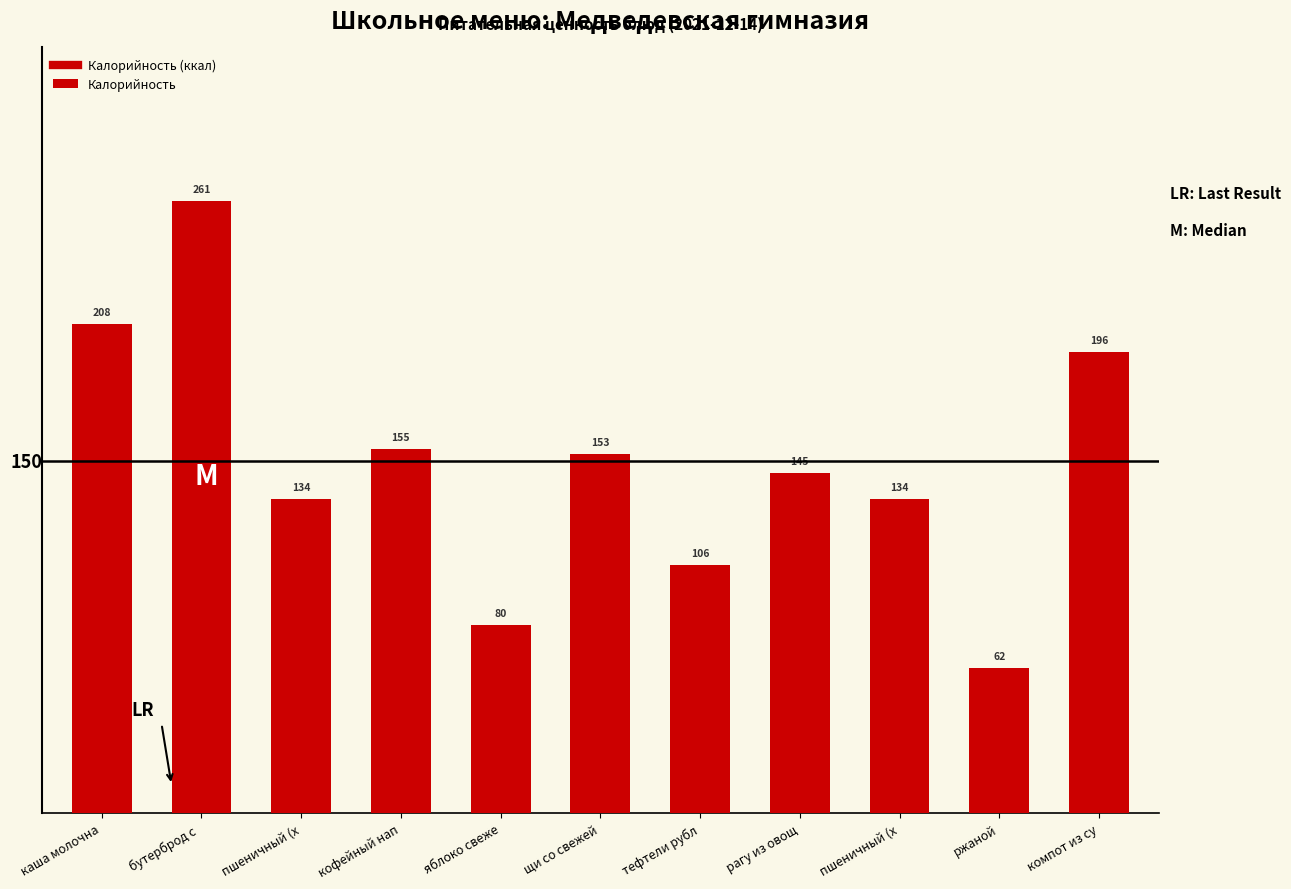

List the labels in order of value, smallest first.

ржаной, яблоко свеже, тефтели рубл, пшеничный (х, пшеничный (х, рагу из овощ, щи со свежей, кофейный нап, компот из су, каша молочна, бутерброд с 